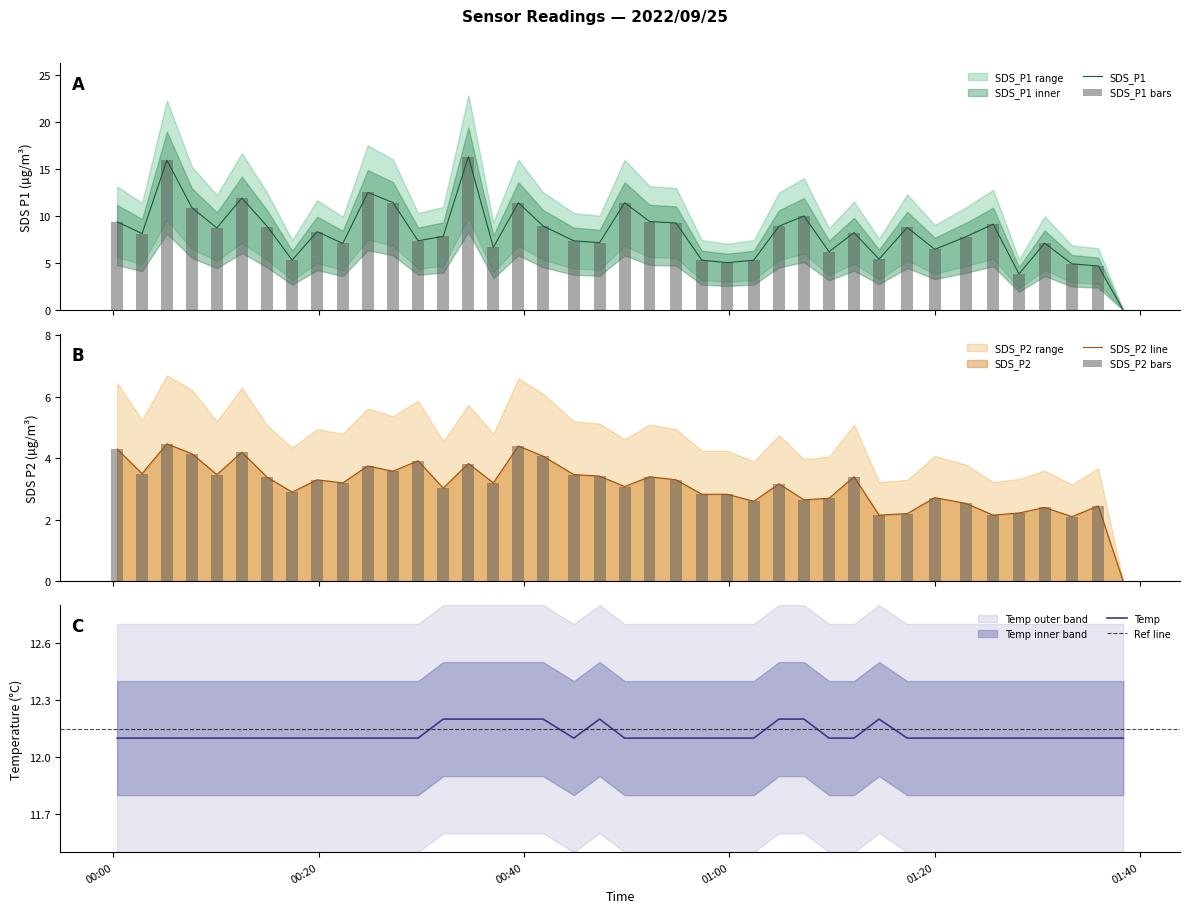

Is it true that SDS_P2 equals 4.4 at 2022/09/25 00:39:27?

True